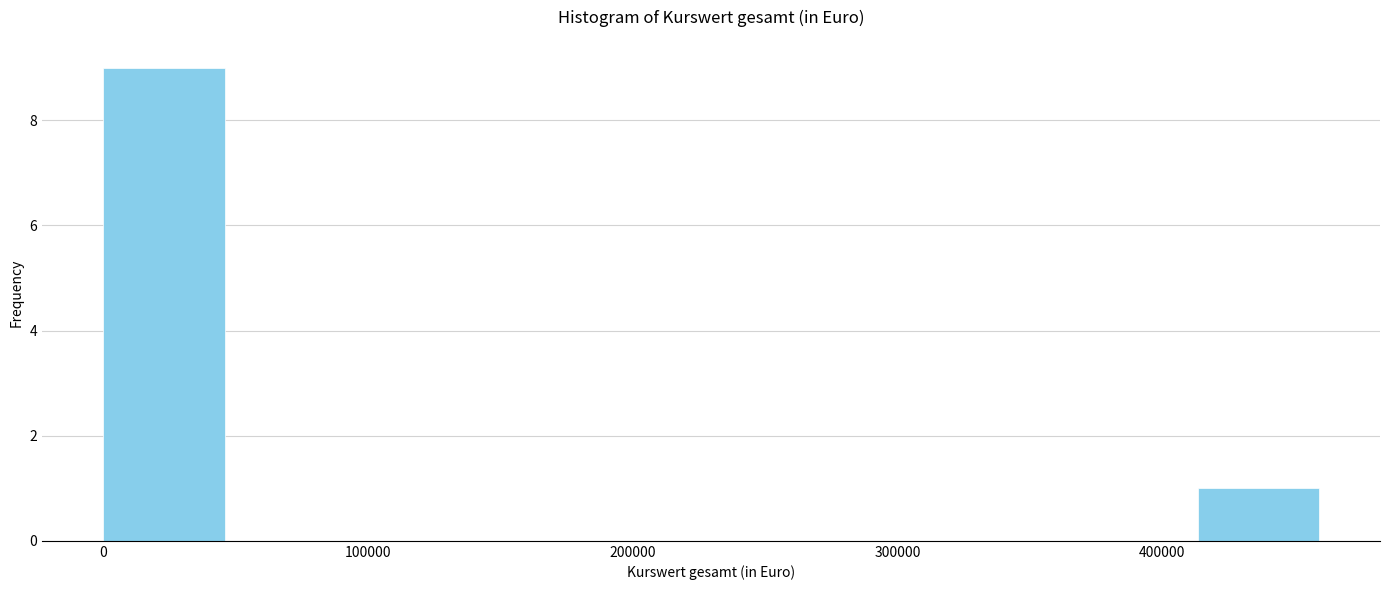

Reading left to right, transcribe this chart: for each bar, give the range it covers on the x-axis and its height. Neither the bar edges nor the heights are printed on the chart, so give them approximately, as read against the axes.

0 to 50000: 9
50000 to 90000: 0
90000 to 140000: 0
140000 to 180000: 0
180000 to 230000: 0
230000 to 280000: 0
280000 to 320000: 0
320000 to 370000: 0
370000 to 410000: 0
410000 to 460000: 1